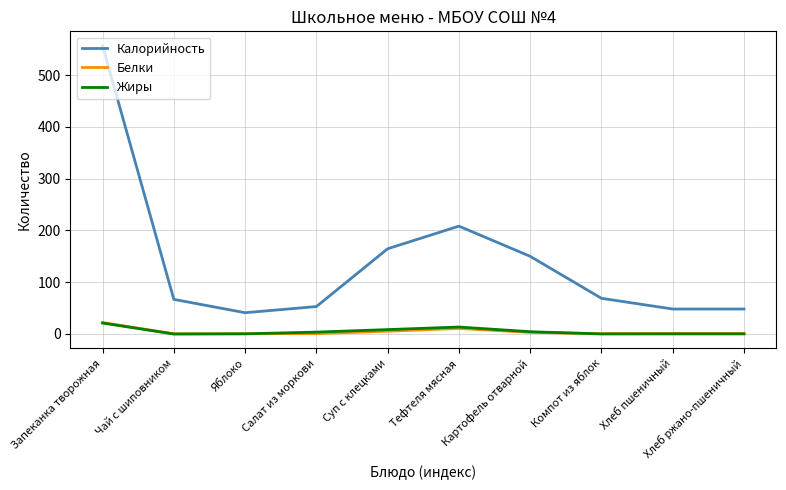

Which series has the widest spread of values?

Калорийность